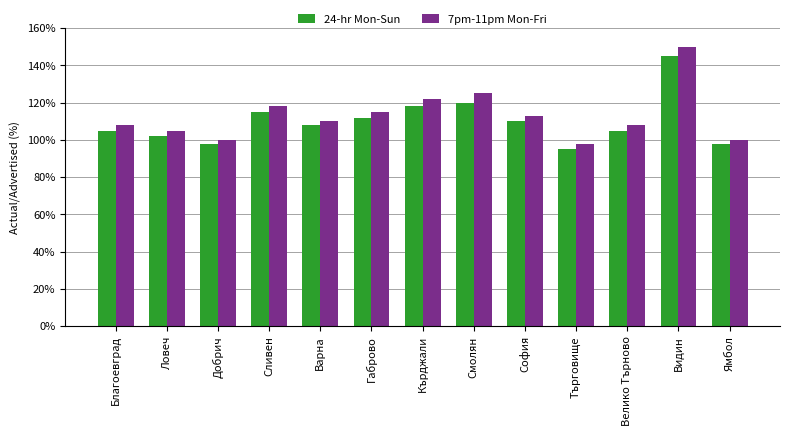

True or false: 24-hr Mon-Sun has a value of 108 at Варна.

True